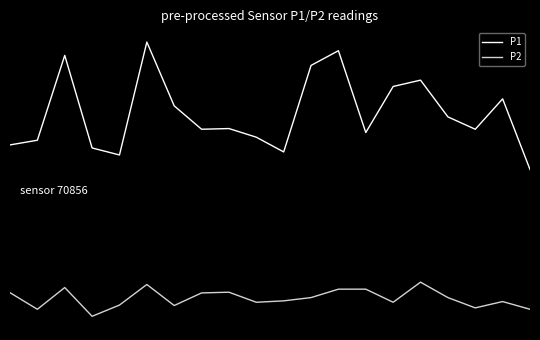

Is this an area chart (filled region under the line)?

No